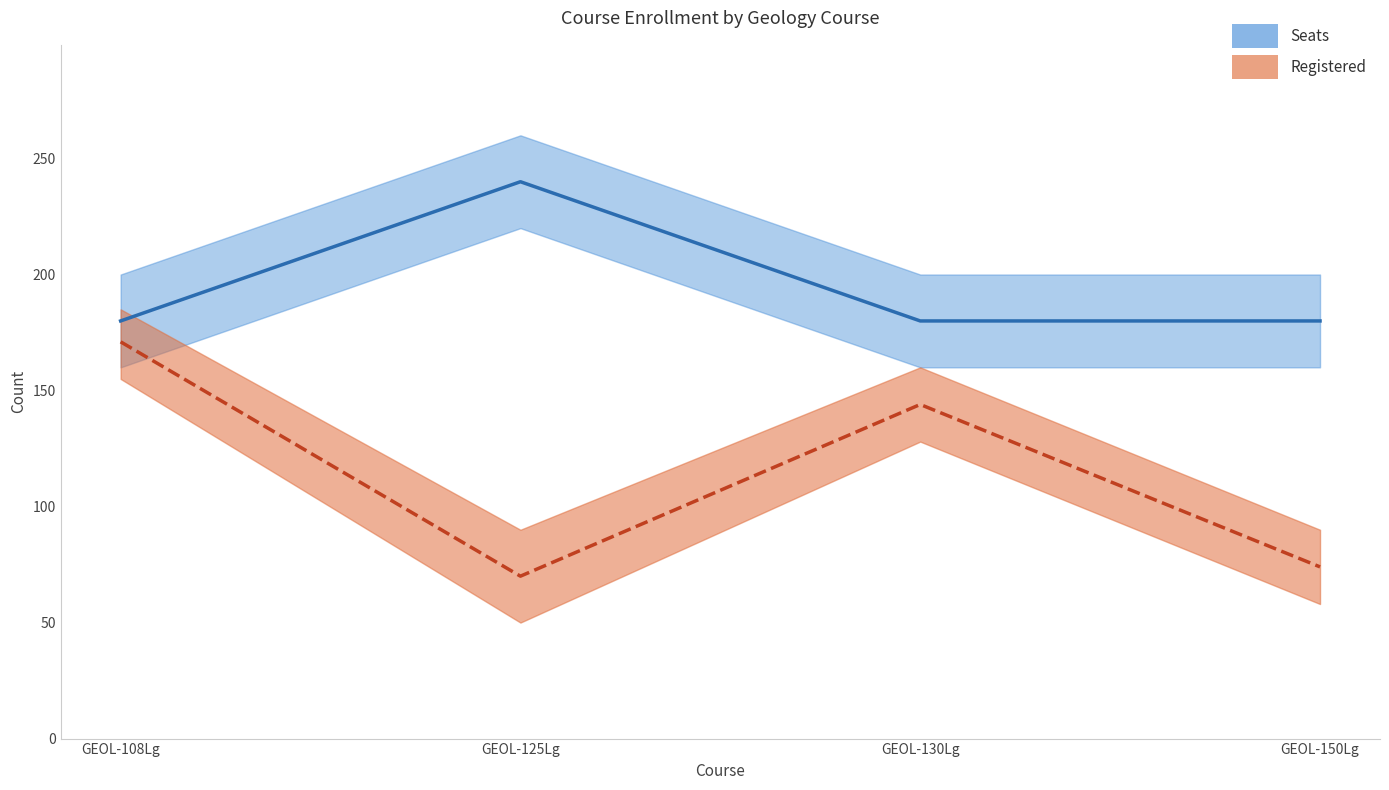

Between GEOL-130Lg and GEOL-108Lg, which is larger?

GEOL-130Lg